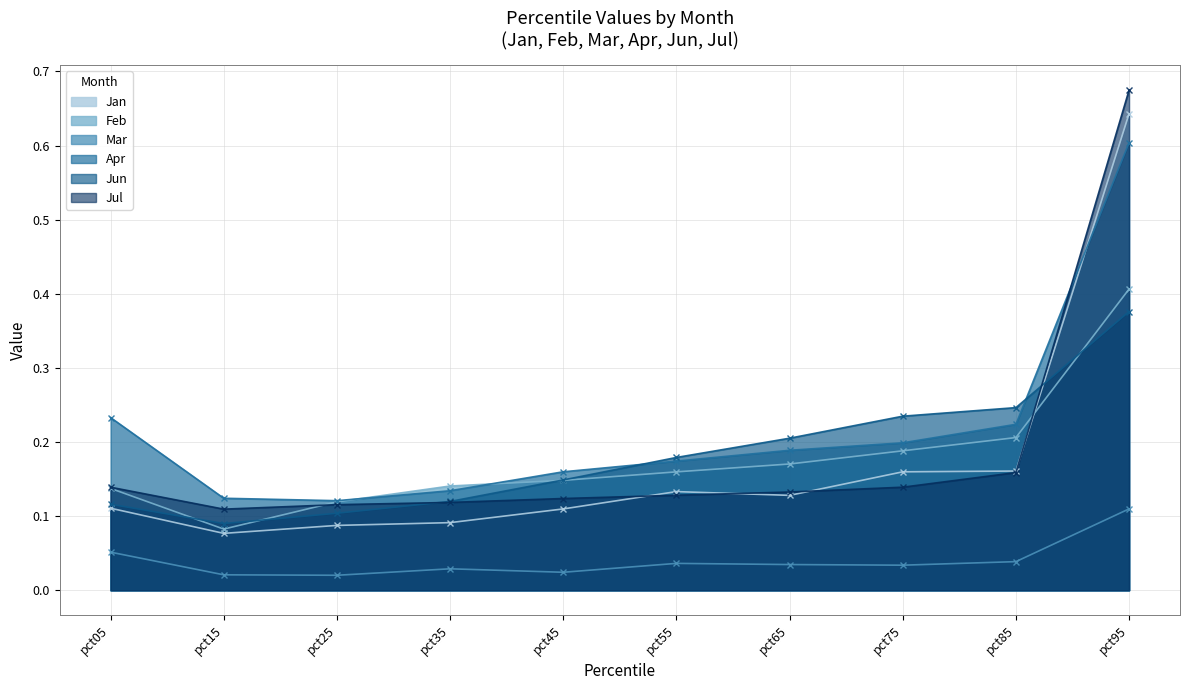

At pct35, list the series in order from largest to smallest.

Feb, Apr, Jun, Jul, Jan, Mar